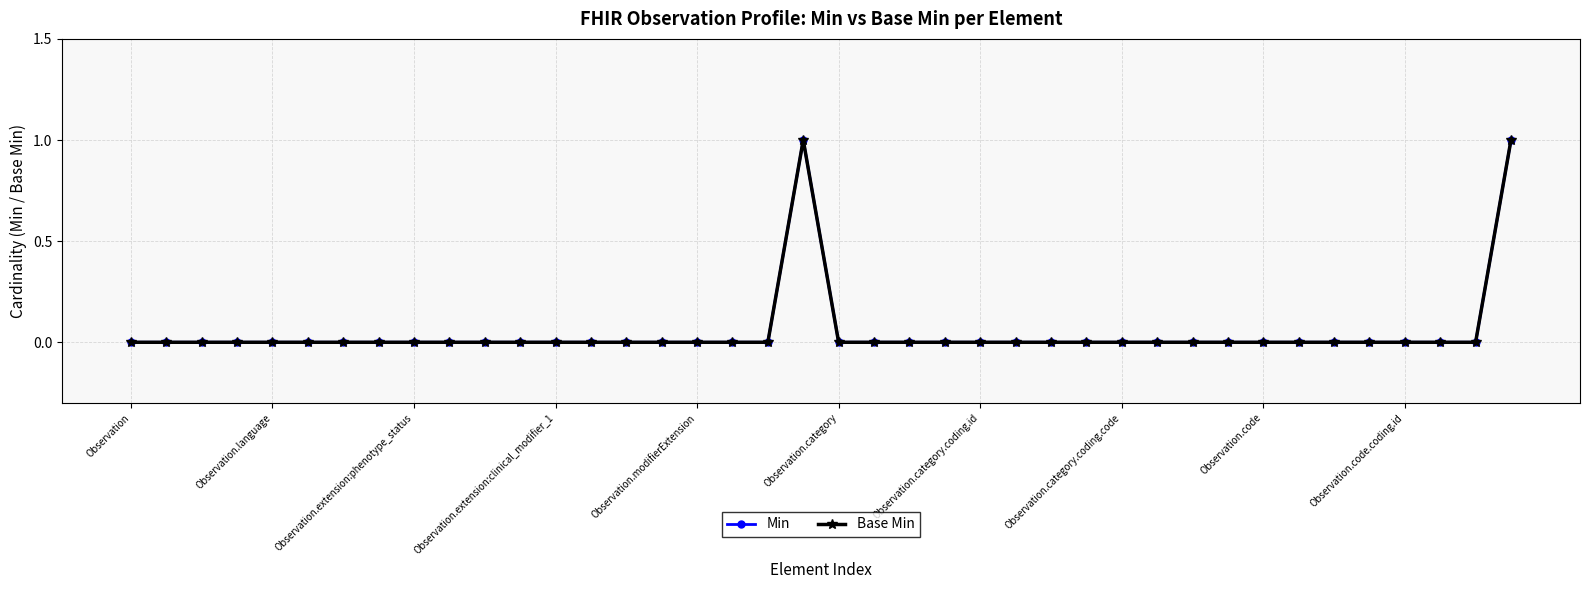

In Base Min, how many points are higher than both neighbors (excluding endpoints)?

1